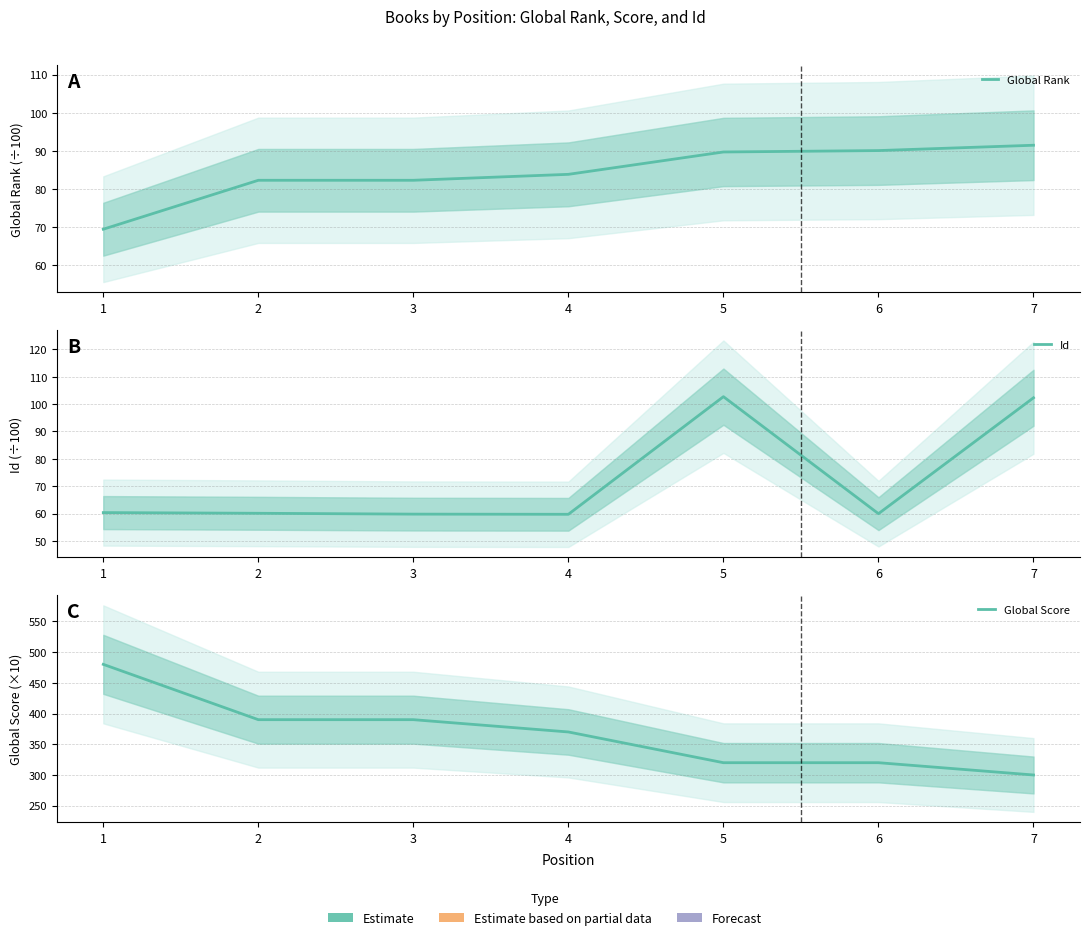

At which label does Global Rank first exceed 83?

4